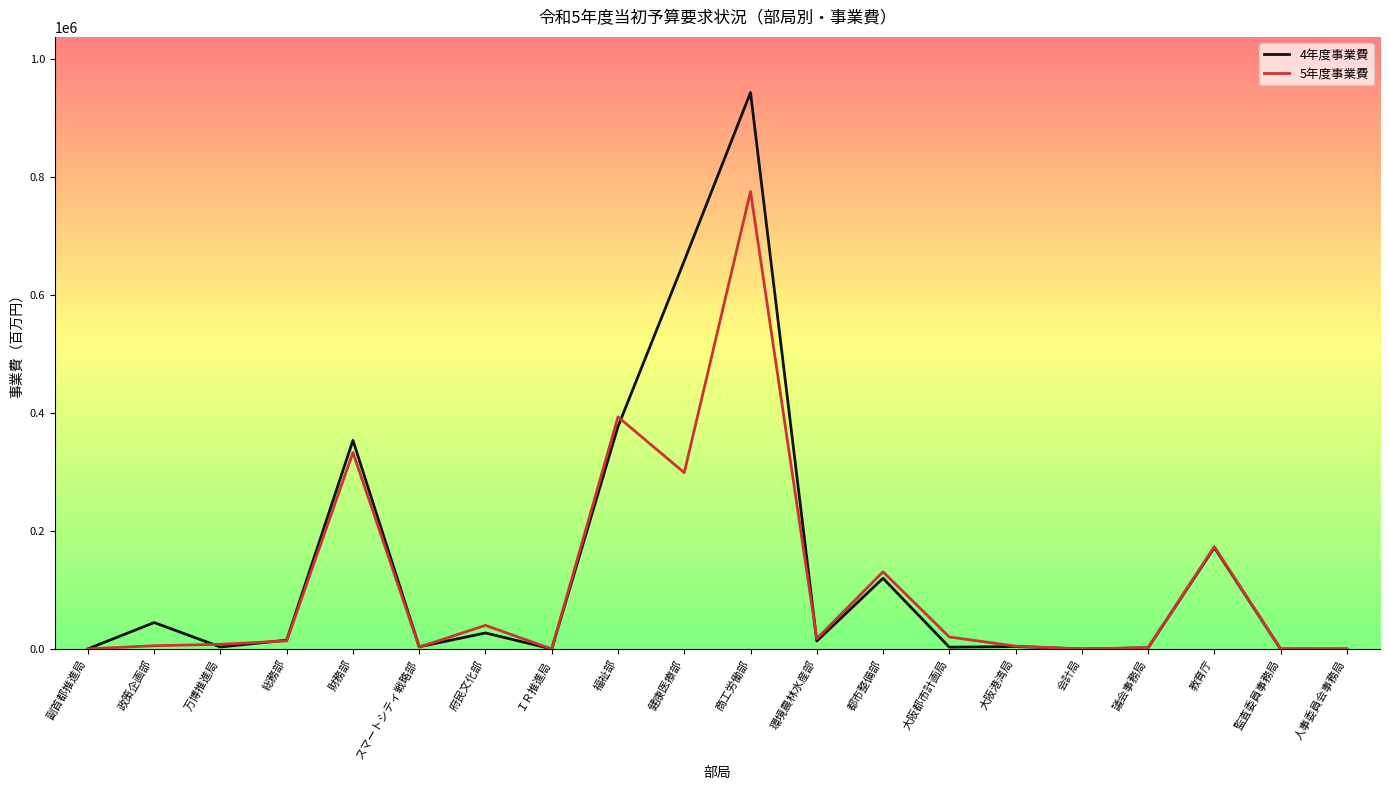

Rank the series by their maximum value, from lowest to highest.

5年度事業費, 4年度事業費